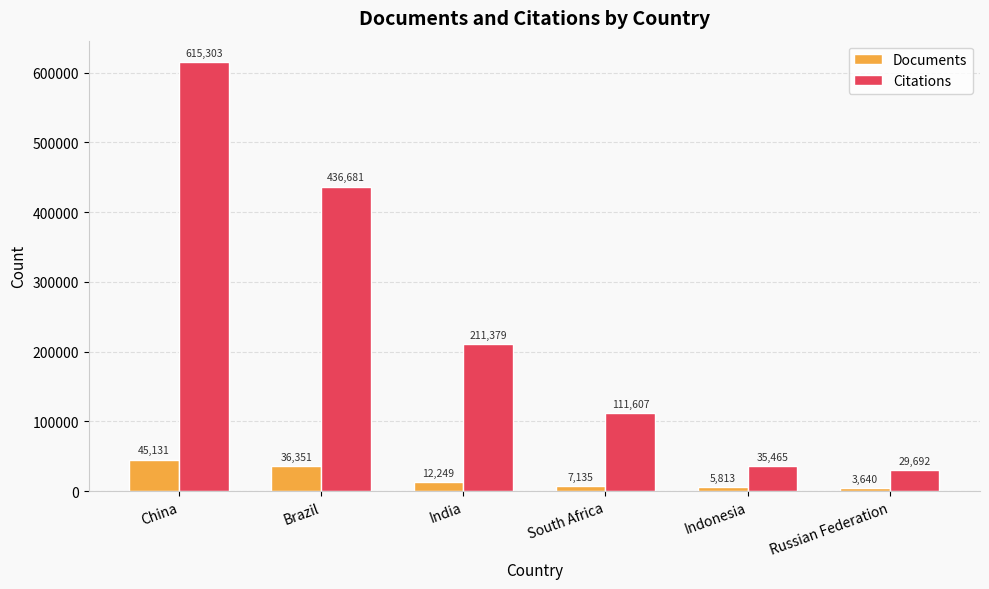

Where does the Documents series first go above 12249?

China